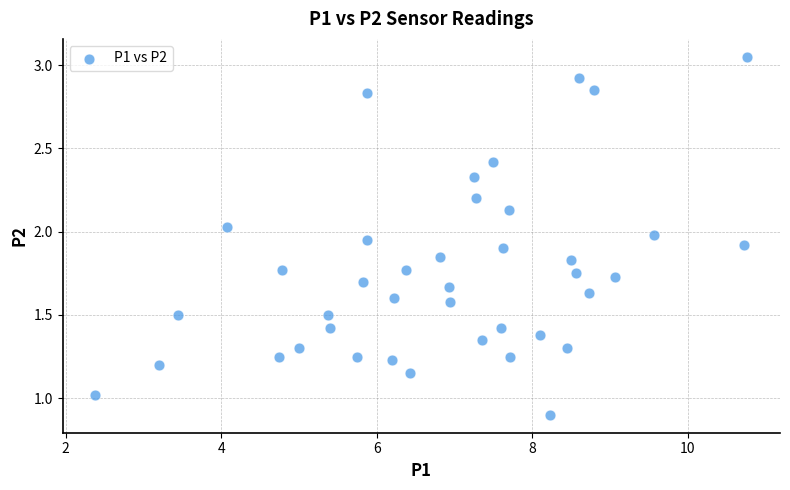

How many data points are displayed?

40